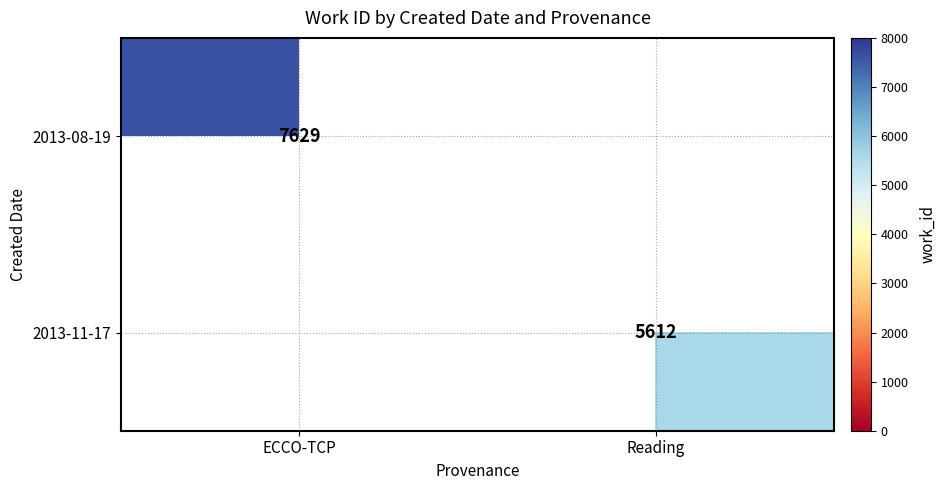

How many values in 2013-11-17 are above zero?

1